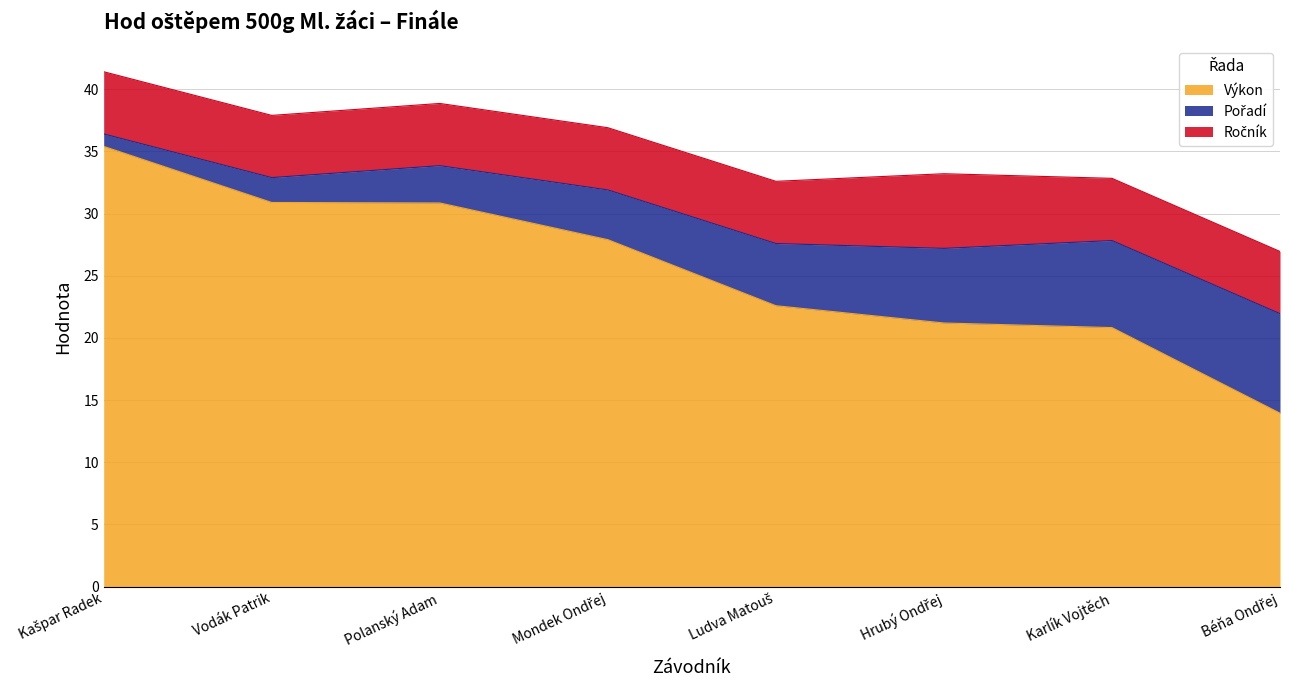

Which label corresponds to the largest value in the chart?

Kašpar Radek